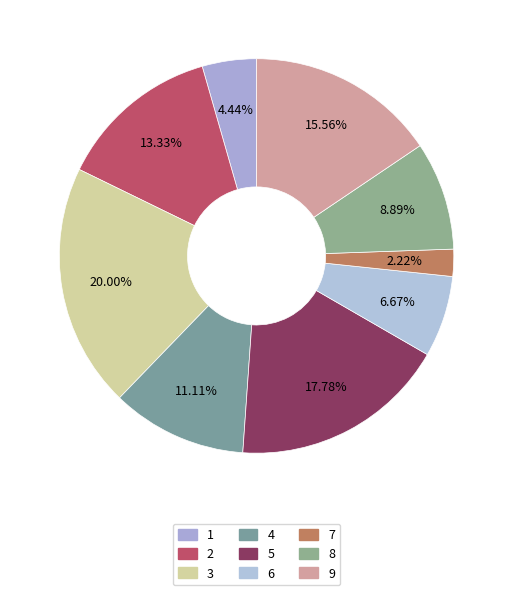

Which slice is the smallest?

7